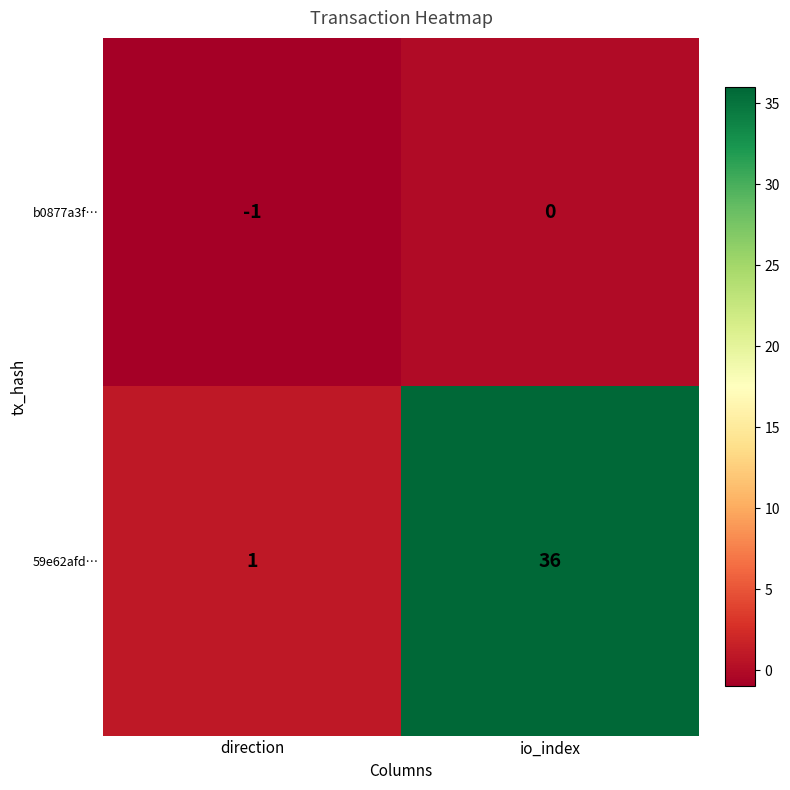

Is it true that b0877a3f… equals -1 at direction?

True